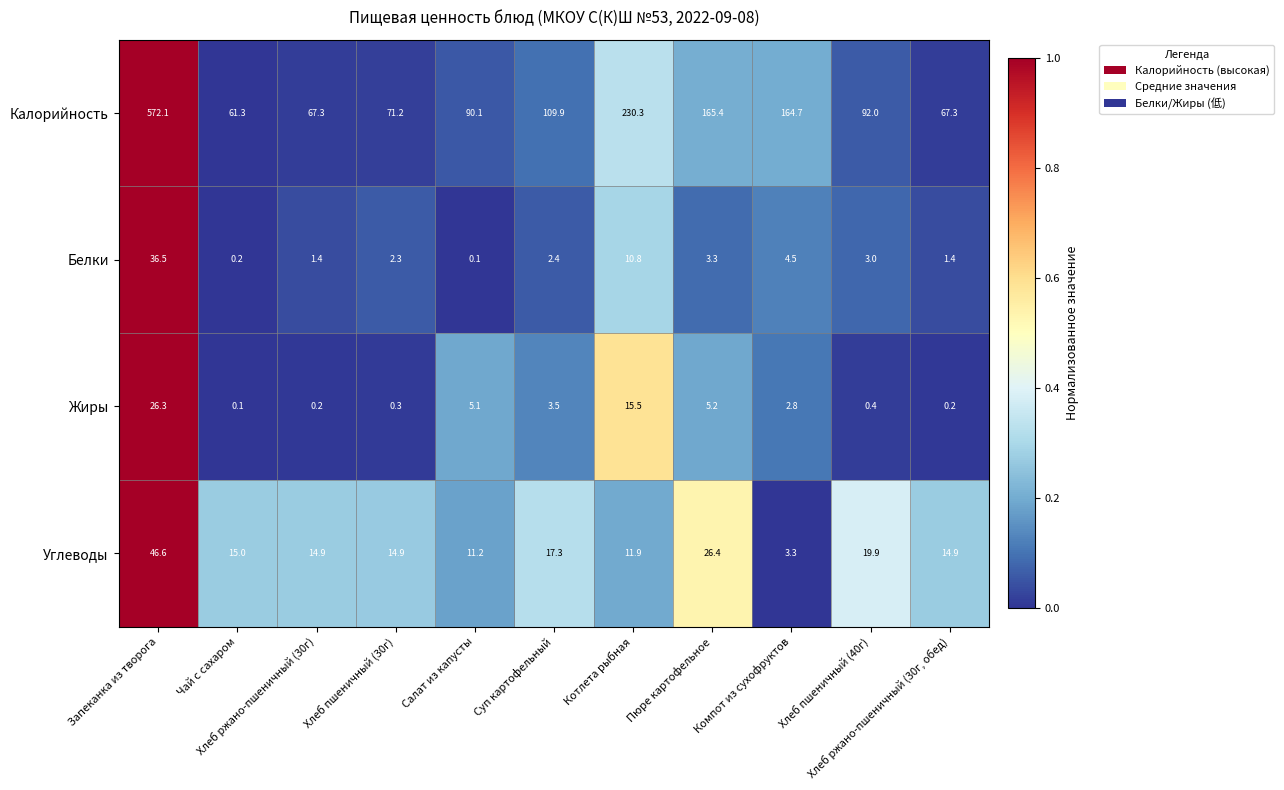

Between Суп картофельный and Хлеб пшеничный (40г), which series saw the biggest shift?

Калорийность